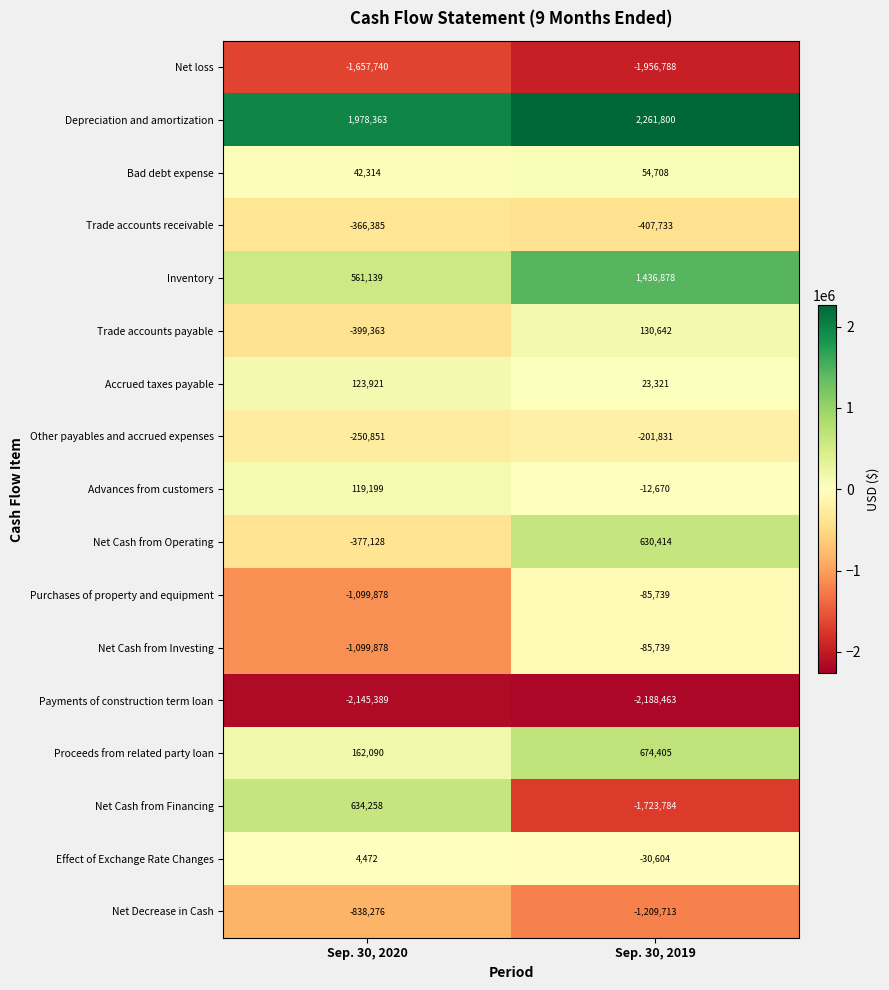

What is the difference between the Effect of Exchange Rate Changes values at Sep. 30, 2019 and Sep. 30, 2020?

35076